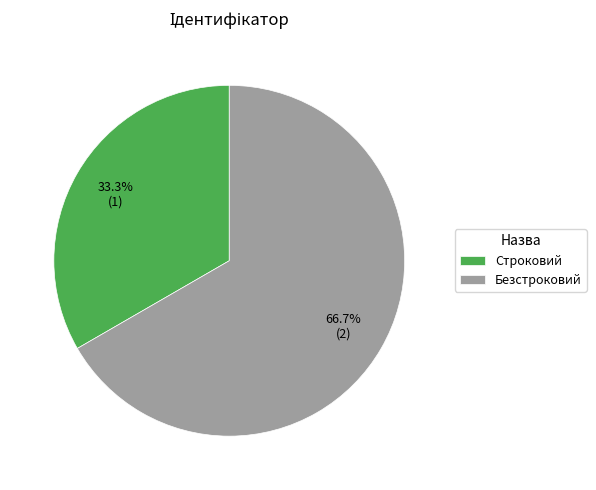

Which slice represents more than half of the pie?

Безстроковий